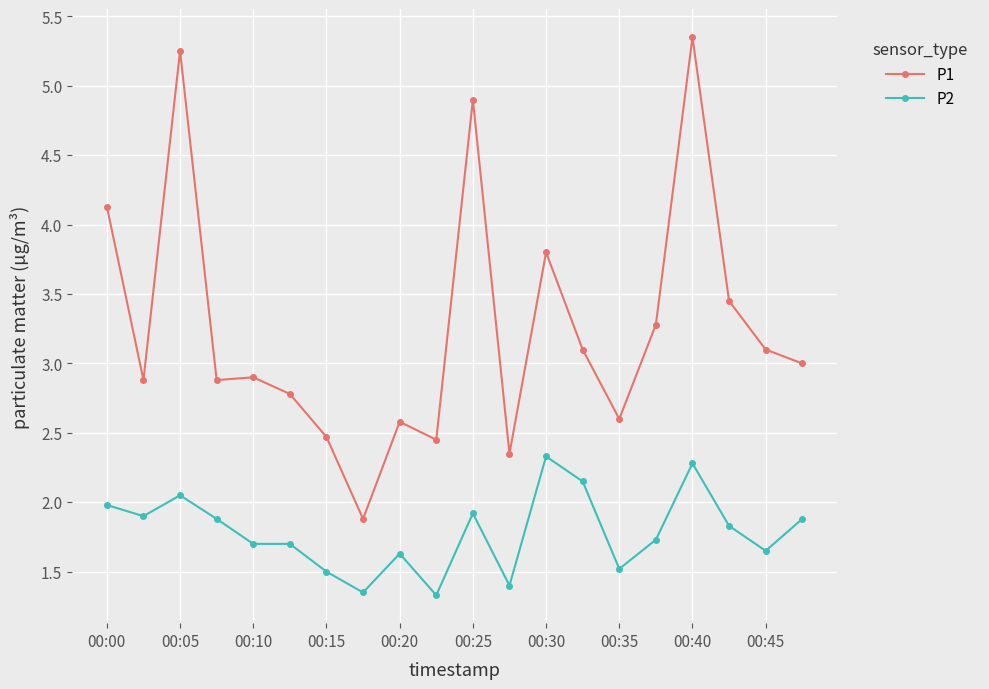

What is the value of the P1 point at the 20th from the left?

3.0